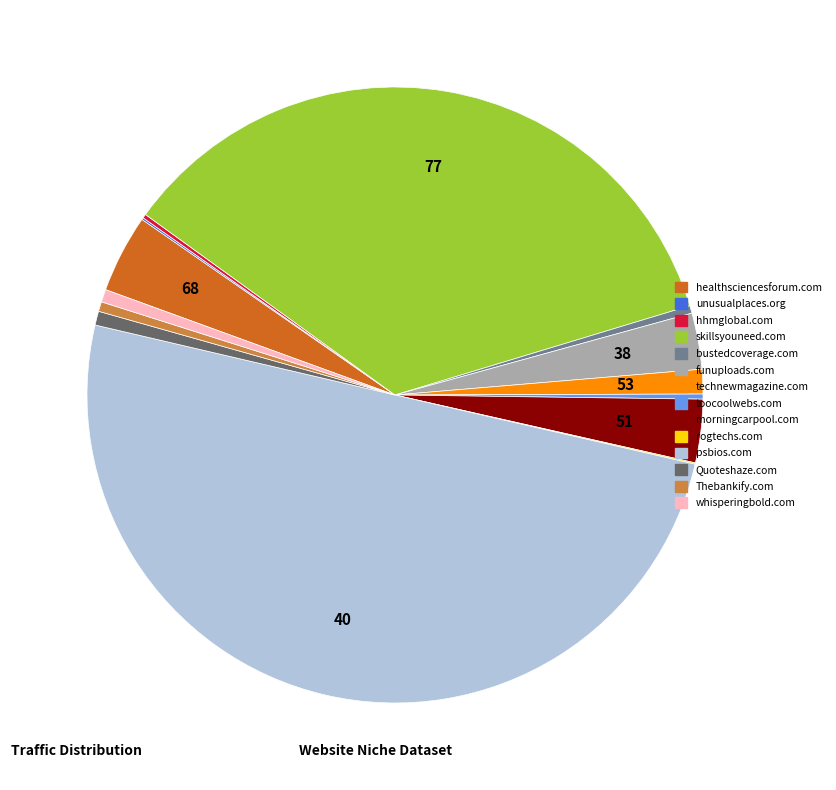

Between morningcarpool.com and Thebankify.com, which is larger?

morningcarpool.com